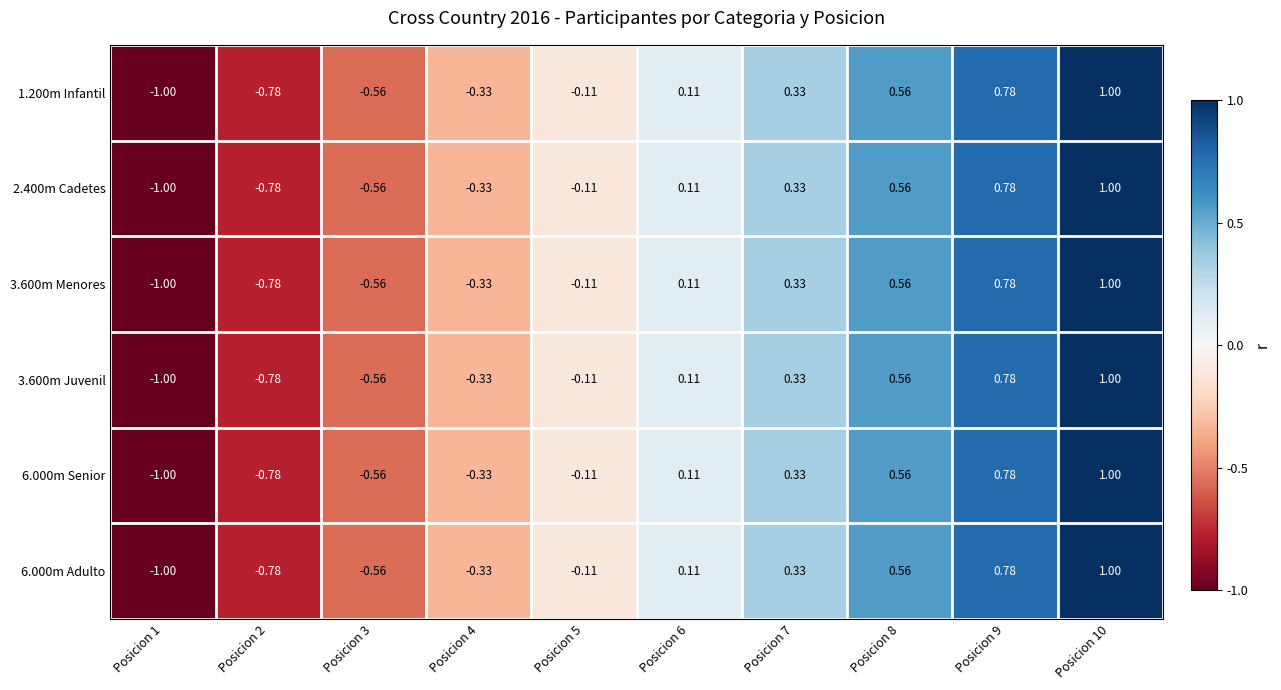

Is the value of 2.400m Cadetes at Posicion 7 greater than the value of 3.600m Menores at Posicion 5?

Yes